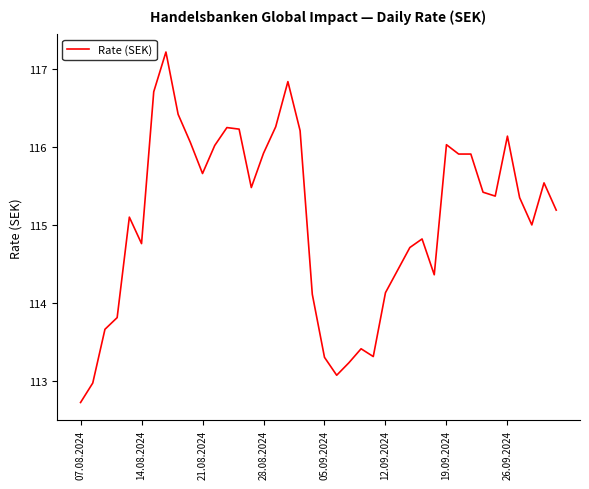

What is the smallest value displayed?

112.7